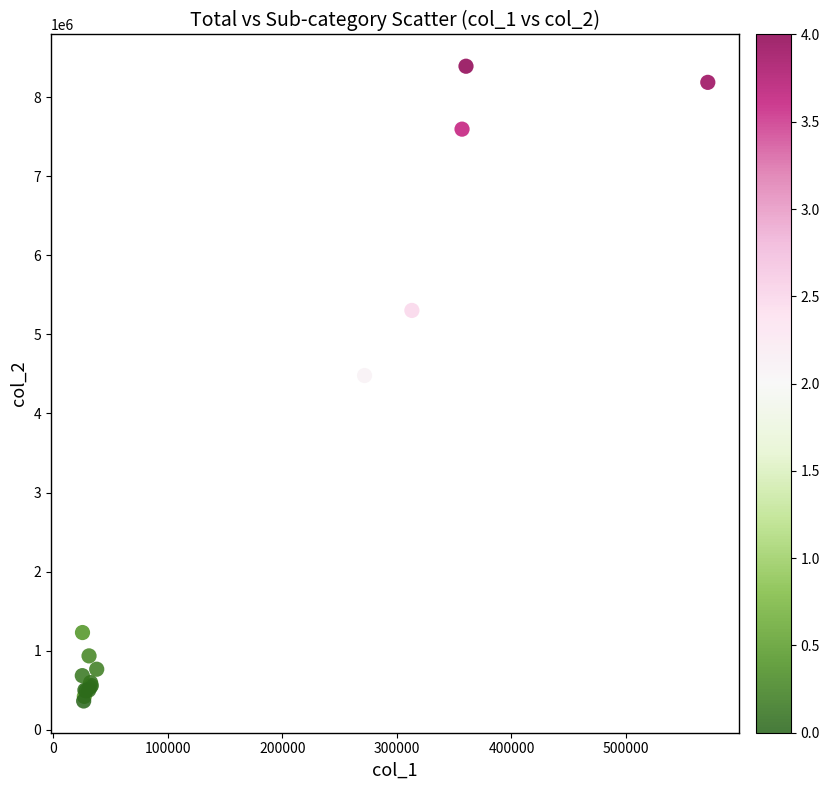

What Y value in the scatter plot is closest to 4377826?

4480055